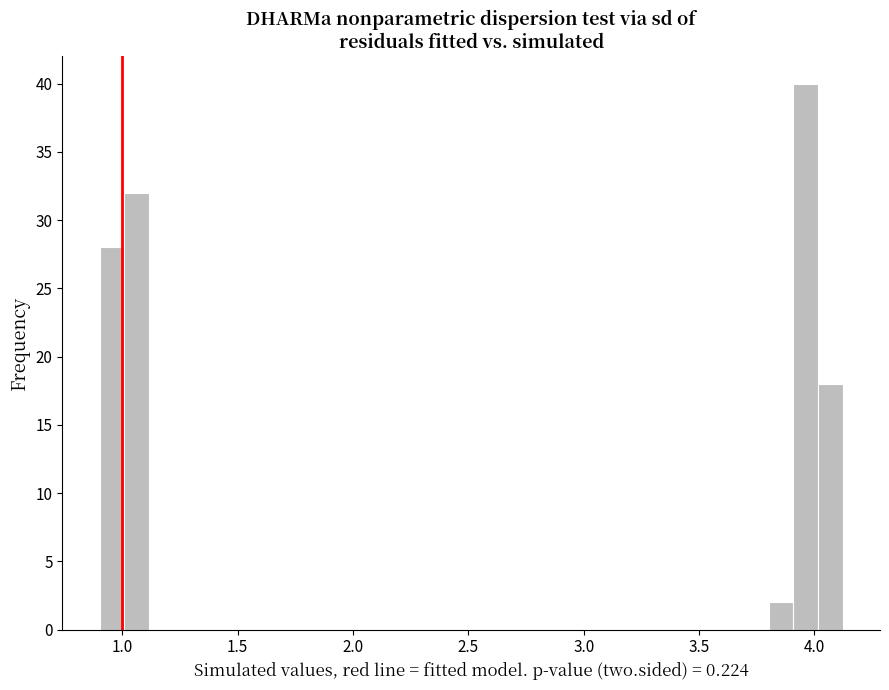

Read against the x-axis, roughly where is the centre of the tallest bar?

3.95